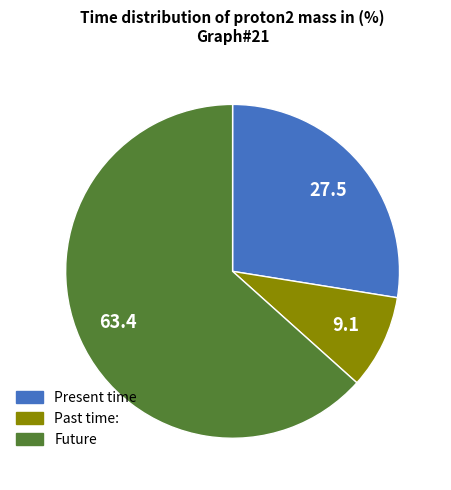

Is the sum of Past time: and Future greater than half?

Yes